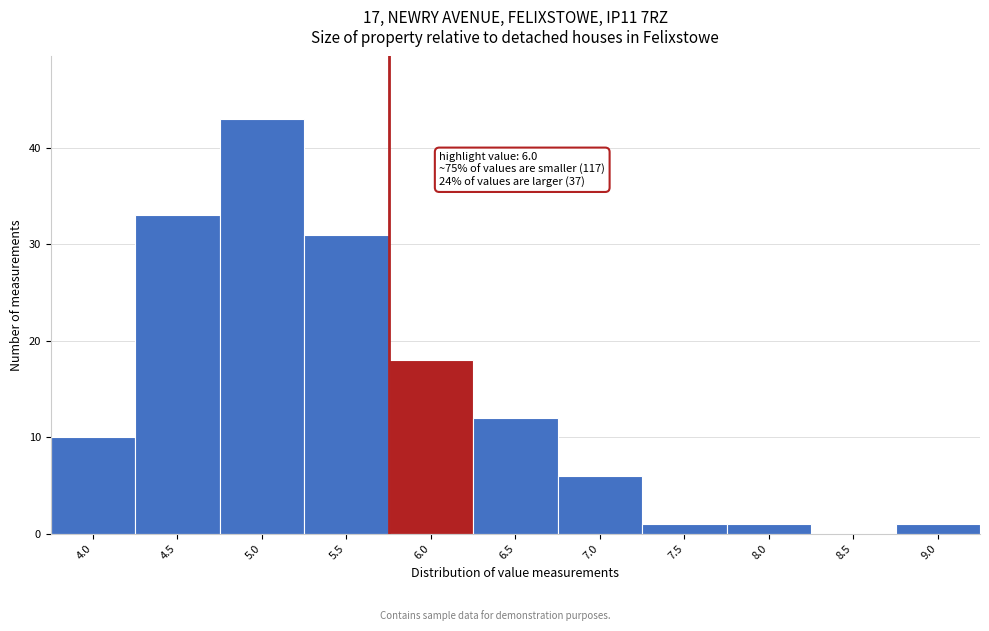

Reading right to left, transcribe all the data shown in this chart.

9.0=1	8.5=0	8.0=1	7.5=1	7.0=6	6.5=12	6.0=18	5.5=31	5.0=43	4.5=33	4.0=10